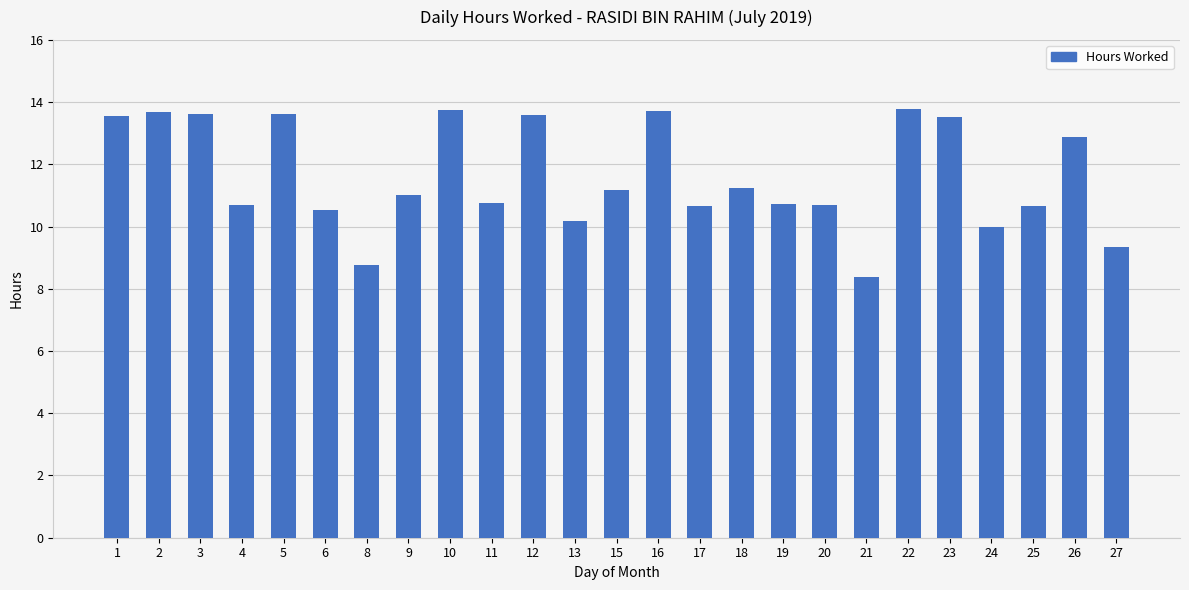

True or false: the data shows 6.3 at 27.

False